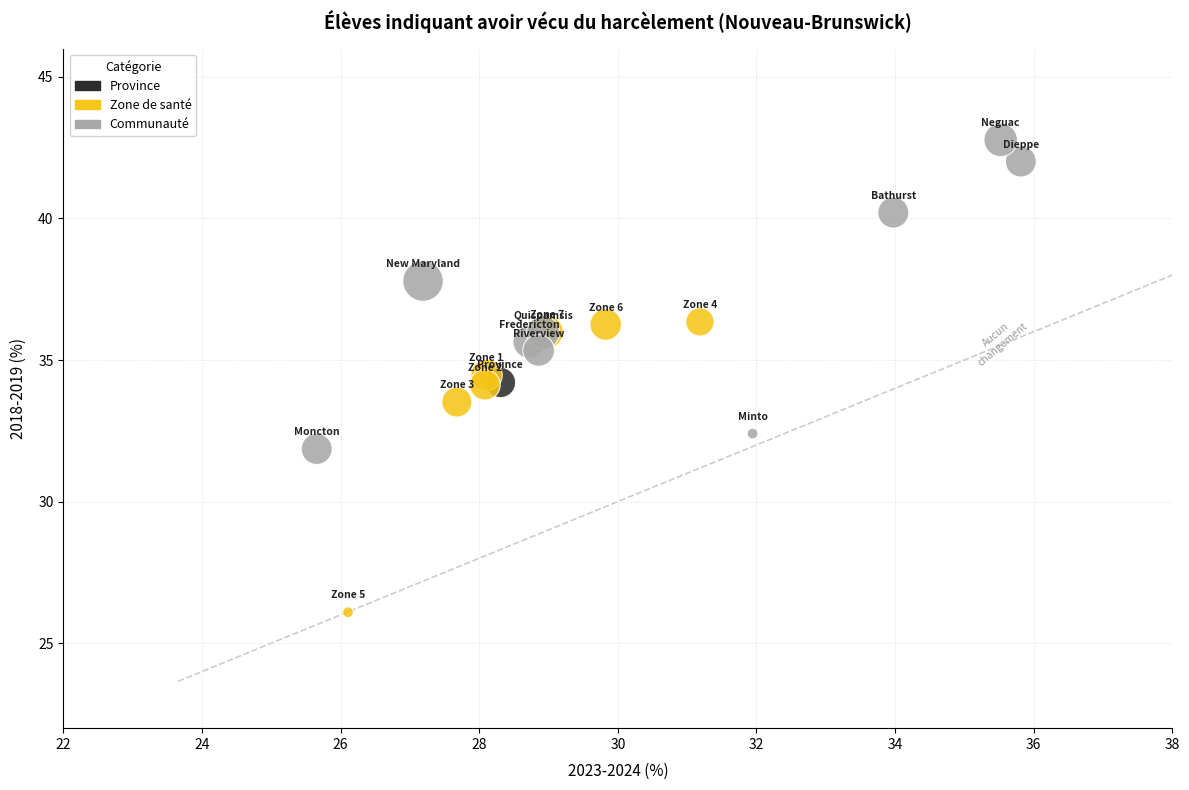

What are all the series names shown in the legend?

Province, Zone de santé, Communauté